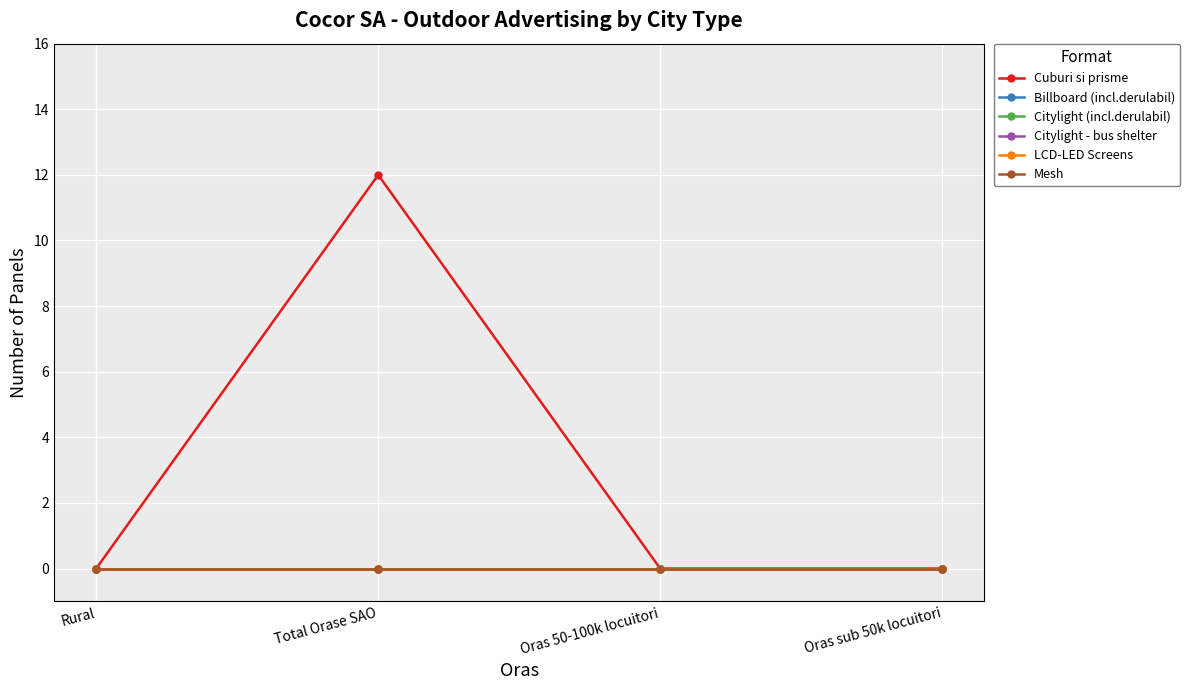

True or false: Cuburi si prisme and Citylight - bus shelter cross at least once.

False